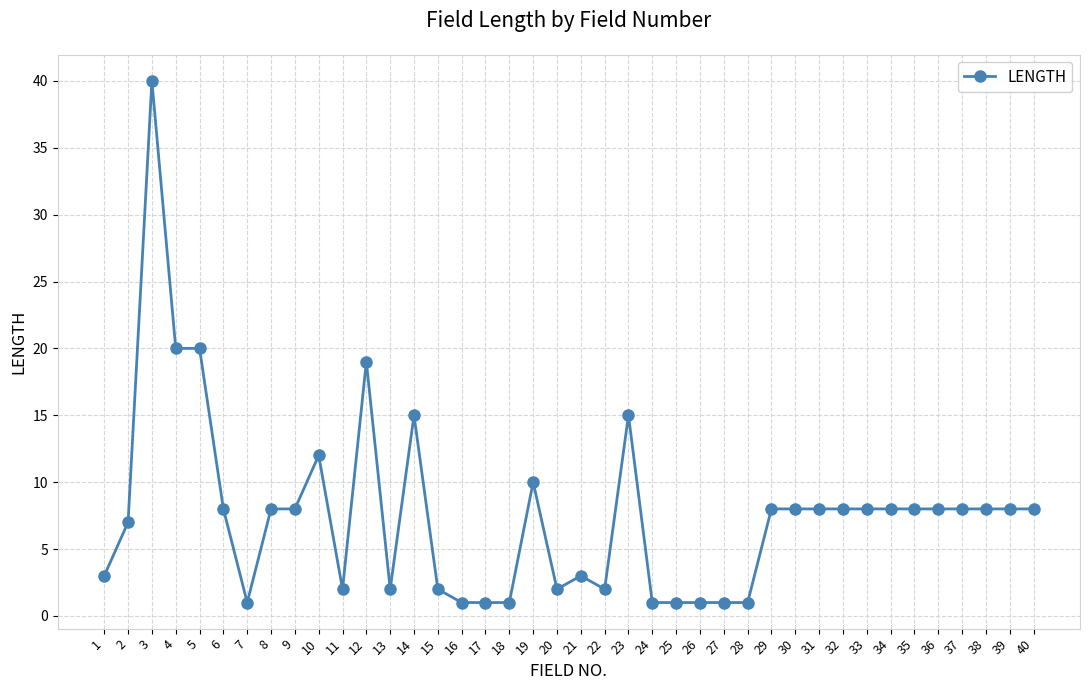

How many categories are shown in the chart?

40